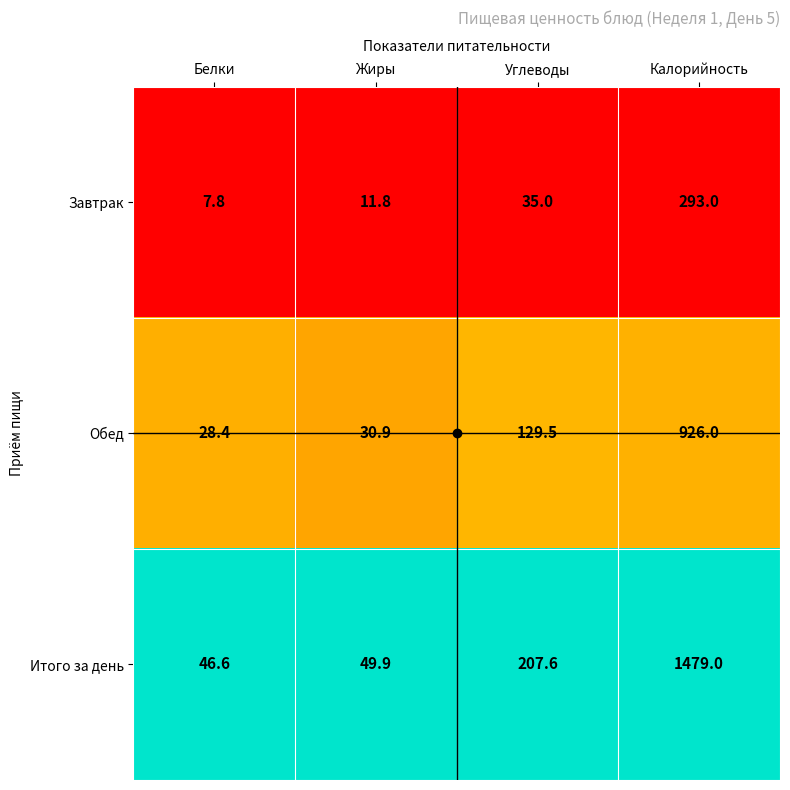

At which category is the sum across all series the highest?

Калорийность